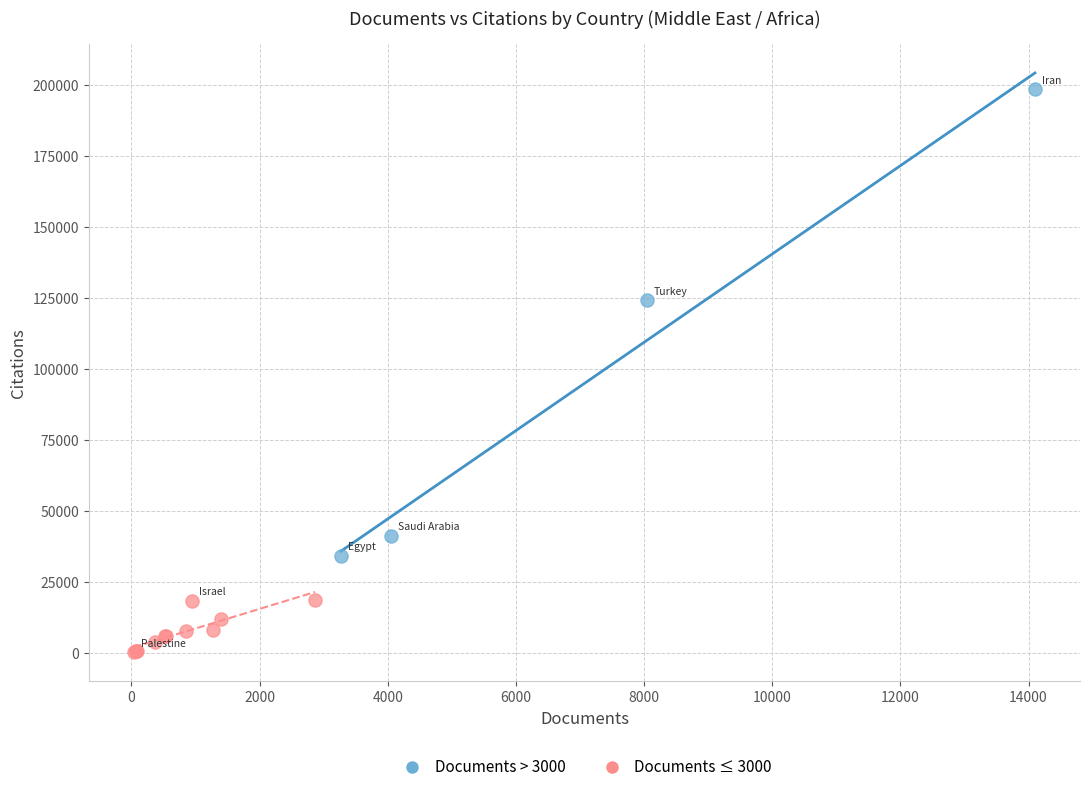

What are all the series names shown in the legend?

Documents > 3000, Documents ≤ 3000